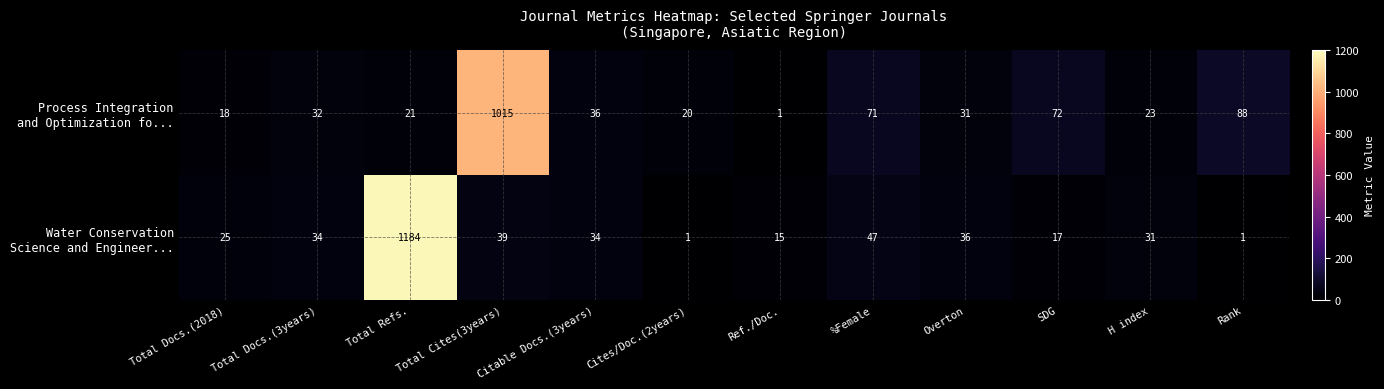

What is the greatest value displayed?

1184